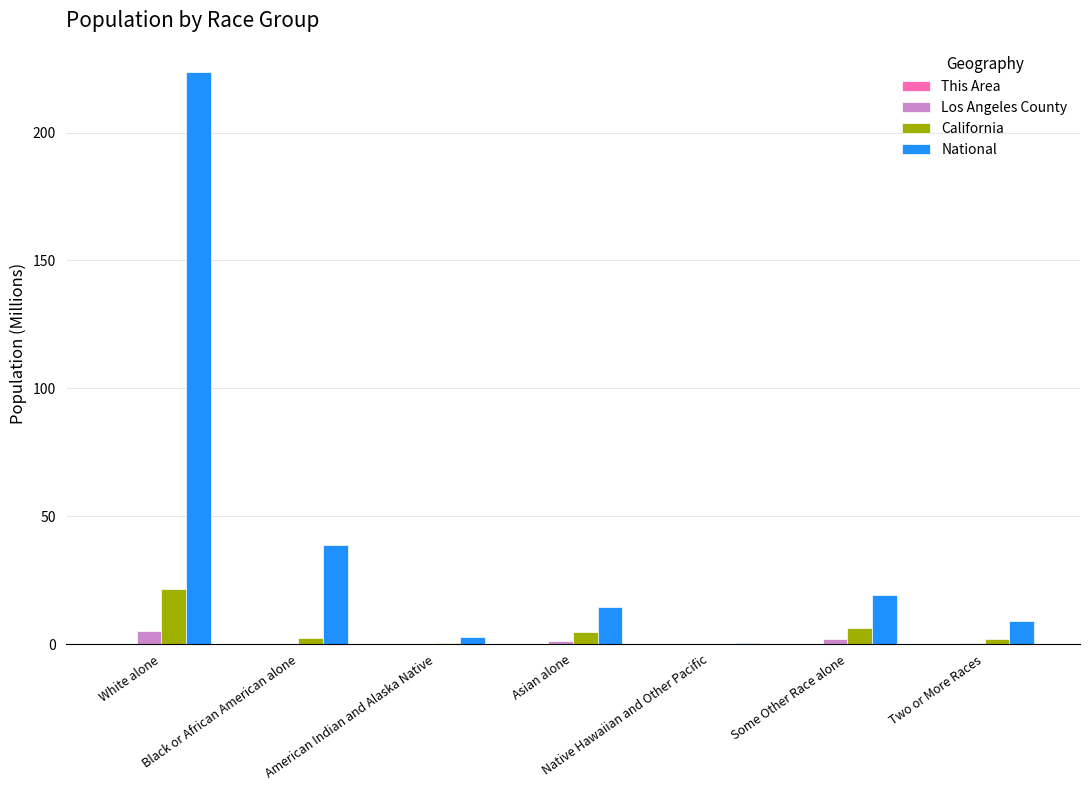

What is the sum of all Los Angeles County values?

9.0